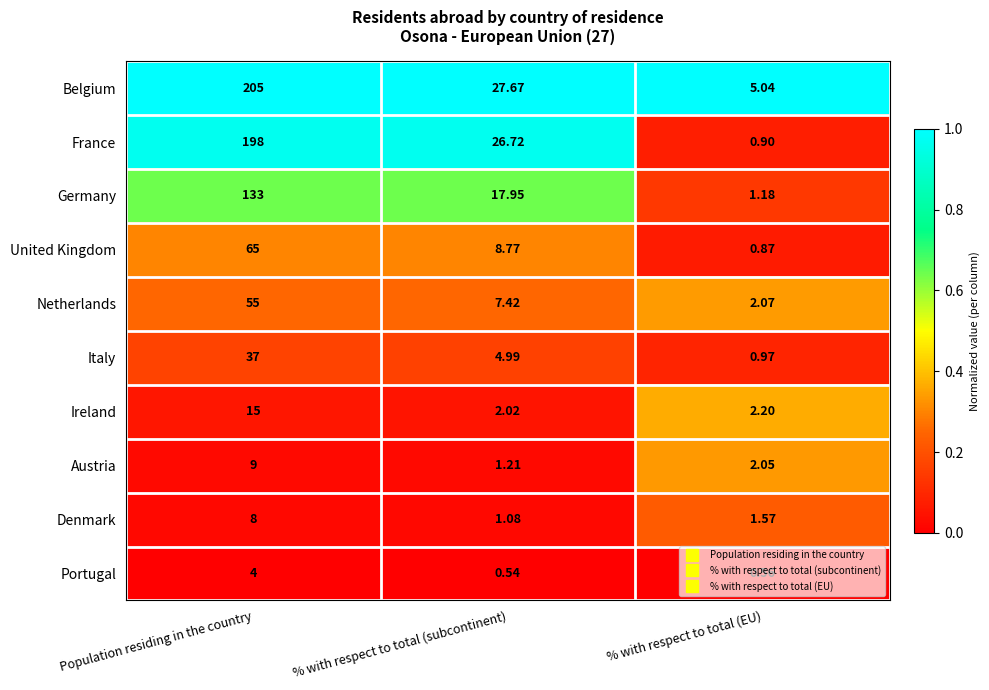

At which label does Belgium first exceed 27?

Population residing in the country